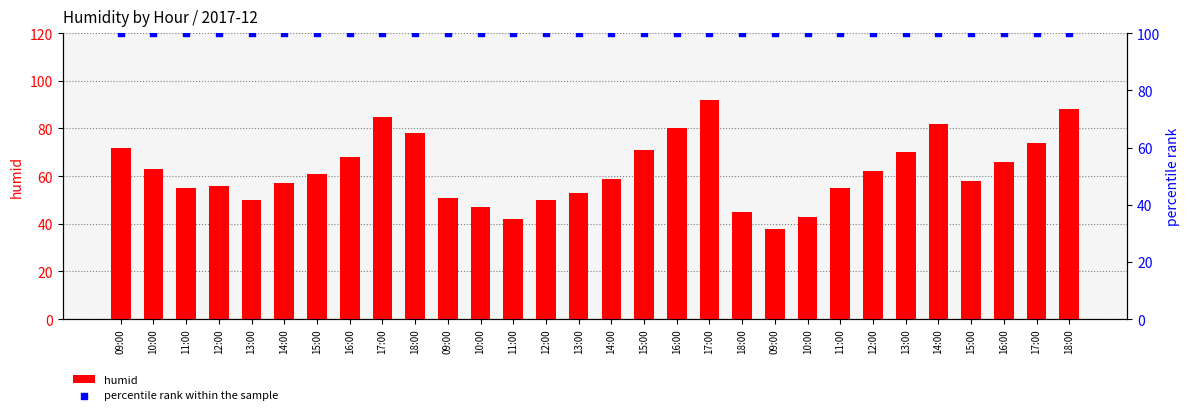

At how many categories does at least one series exceed 45?

30